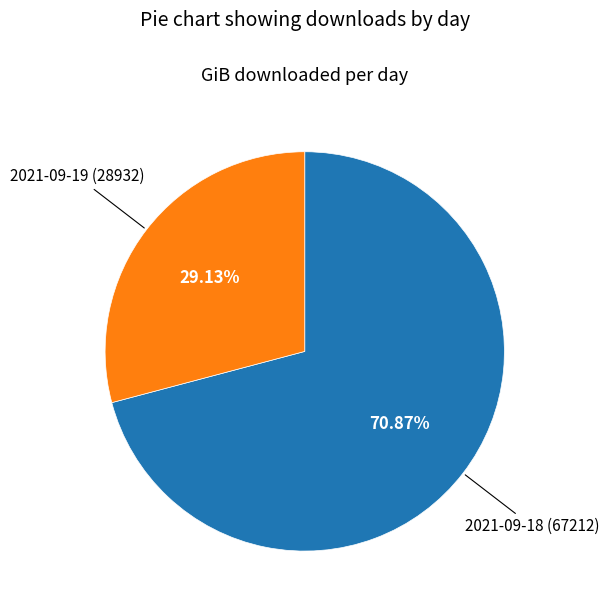

How many slices are in this pie chart?

2